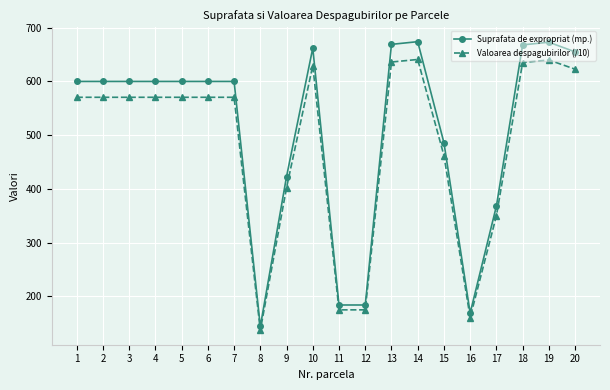

What is the approximate value of Suprafata de expropriat (mp.) at 2?

600.0